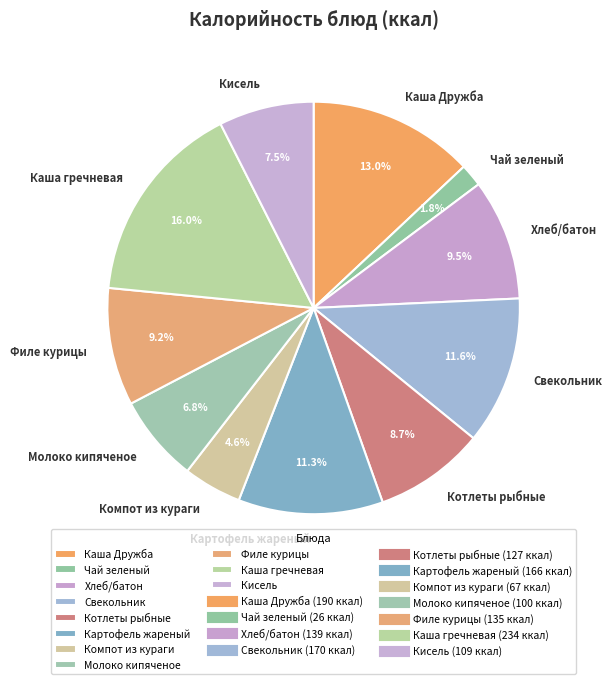

What is the smallest slice in the pie chart?

Чай зеленый